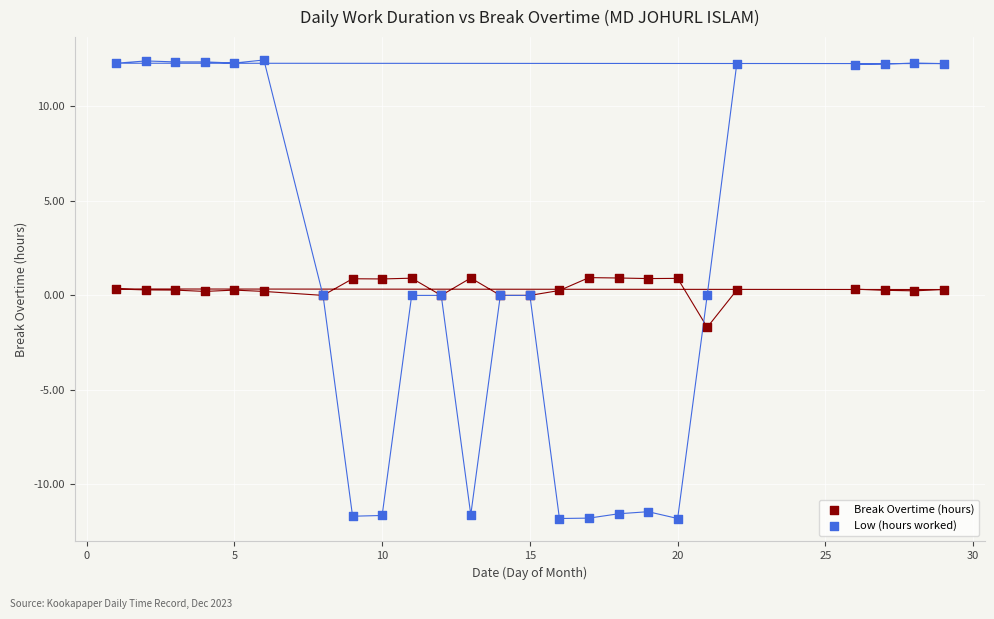

Which series has the largest Y range (max minus min)?

Low (hours worked)